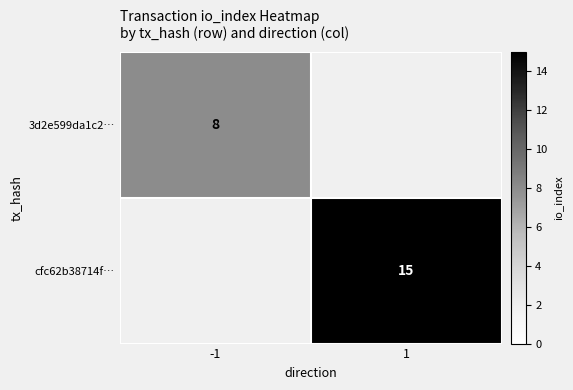

Is it true that 3d2e599da1c2… equals 5 at -1?

False